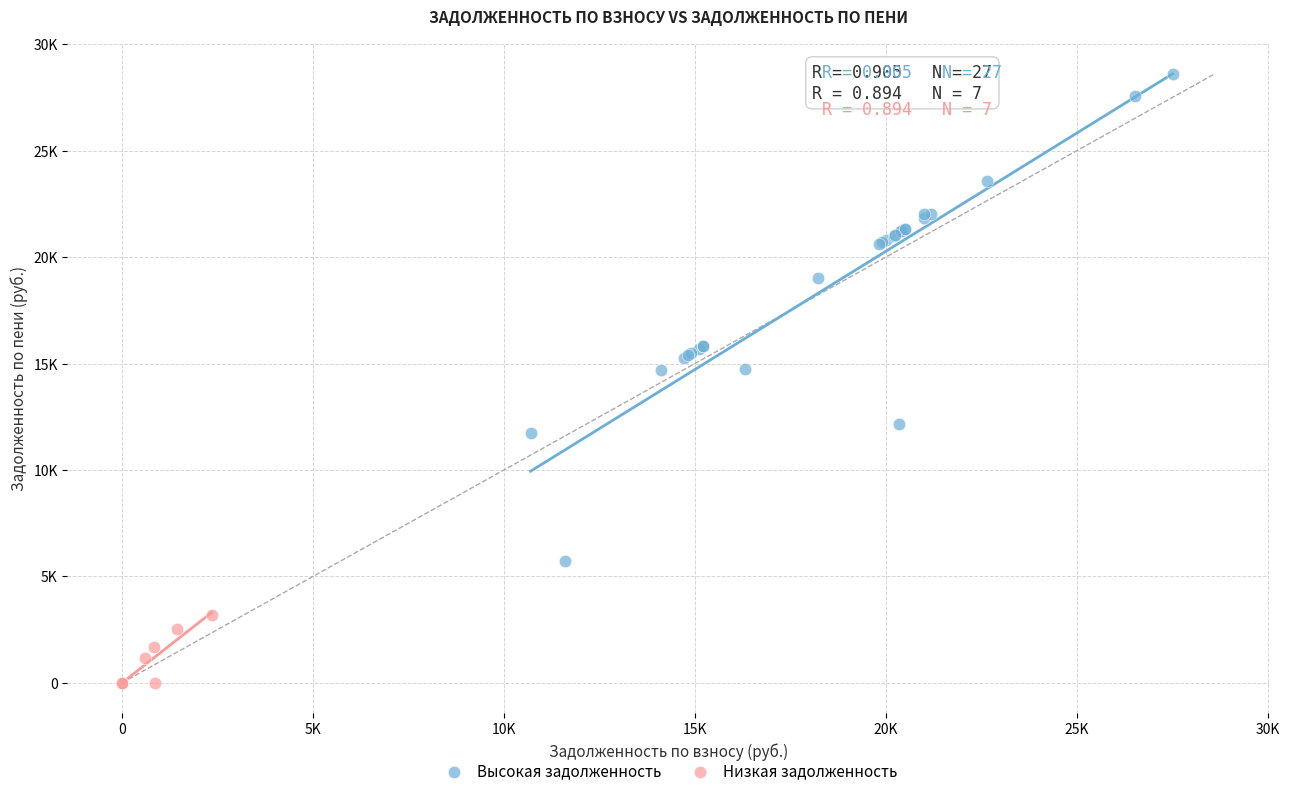

What are all the series names shown in the legend?

Высокая задолженность, Низкая задолженность